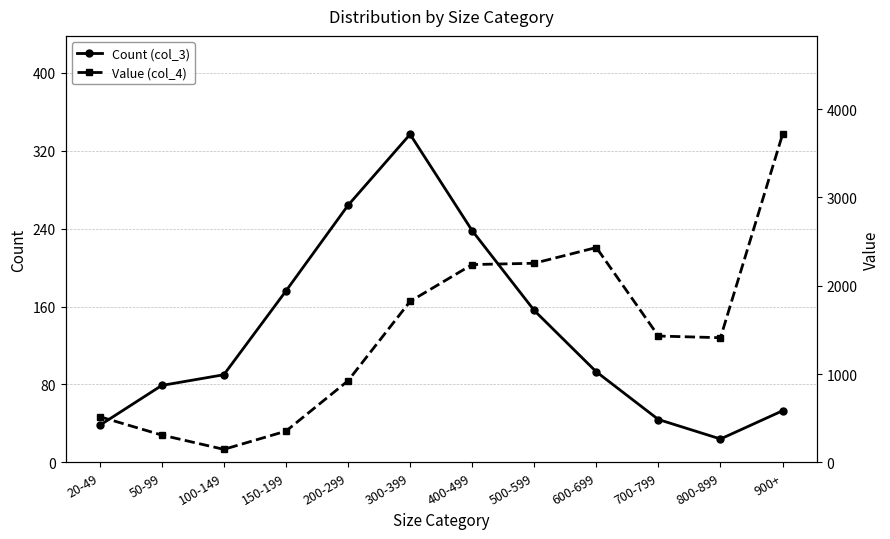

Is the value of Value (col_4) at 20-49 greater than the value of Count (col_3) at 600-699?

Yes